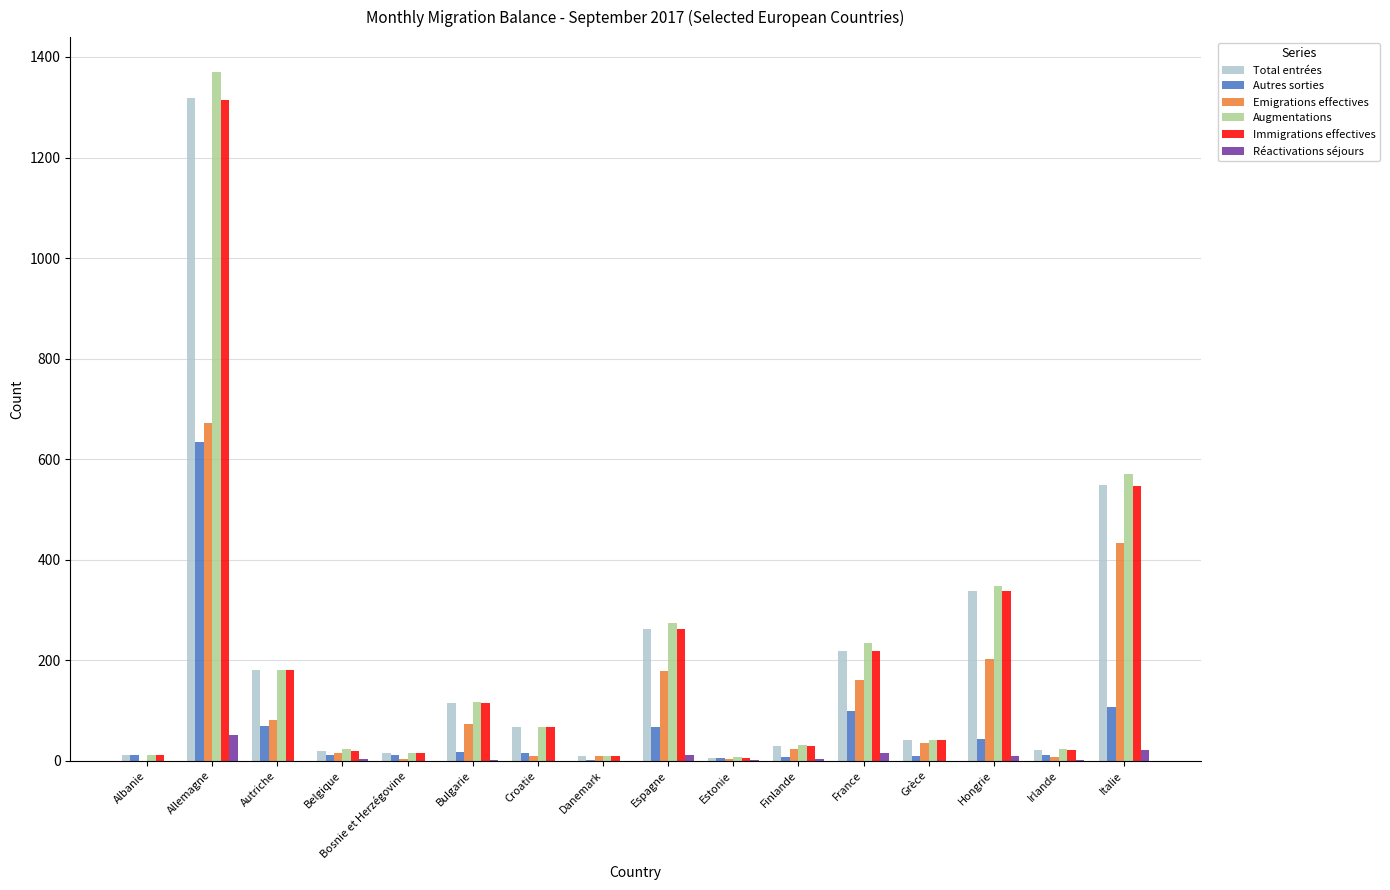

What is the maximum value for Augmentations?

1371